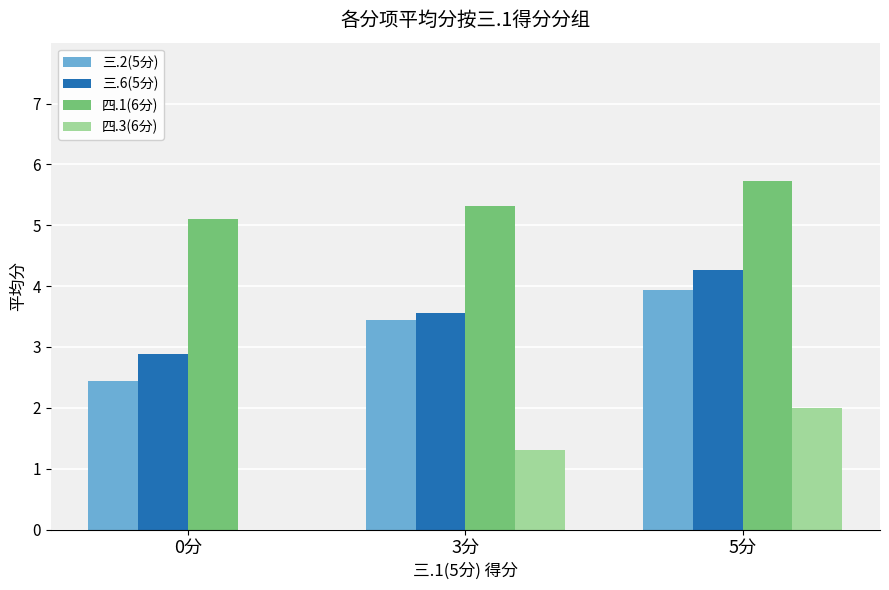

What is the highest value of the 三.2(5分) series?

3.9